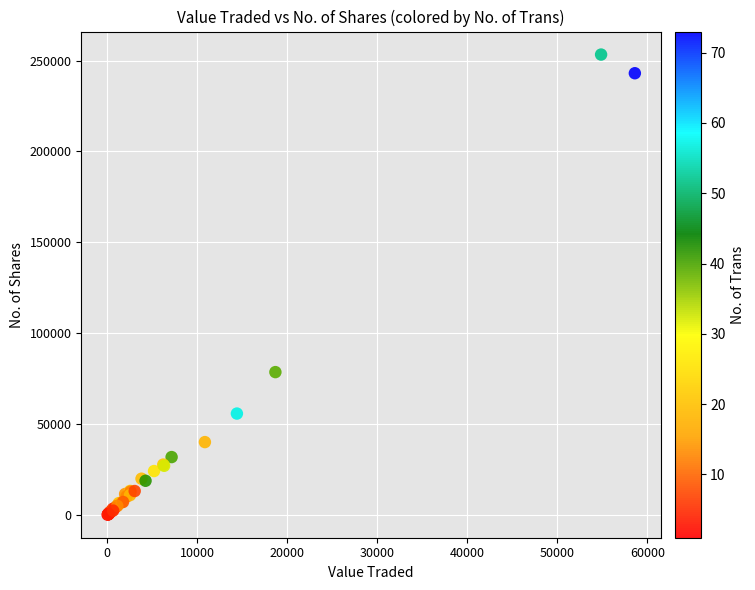

What Y value in the scatter plot is closest to 126793?

78704